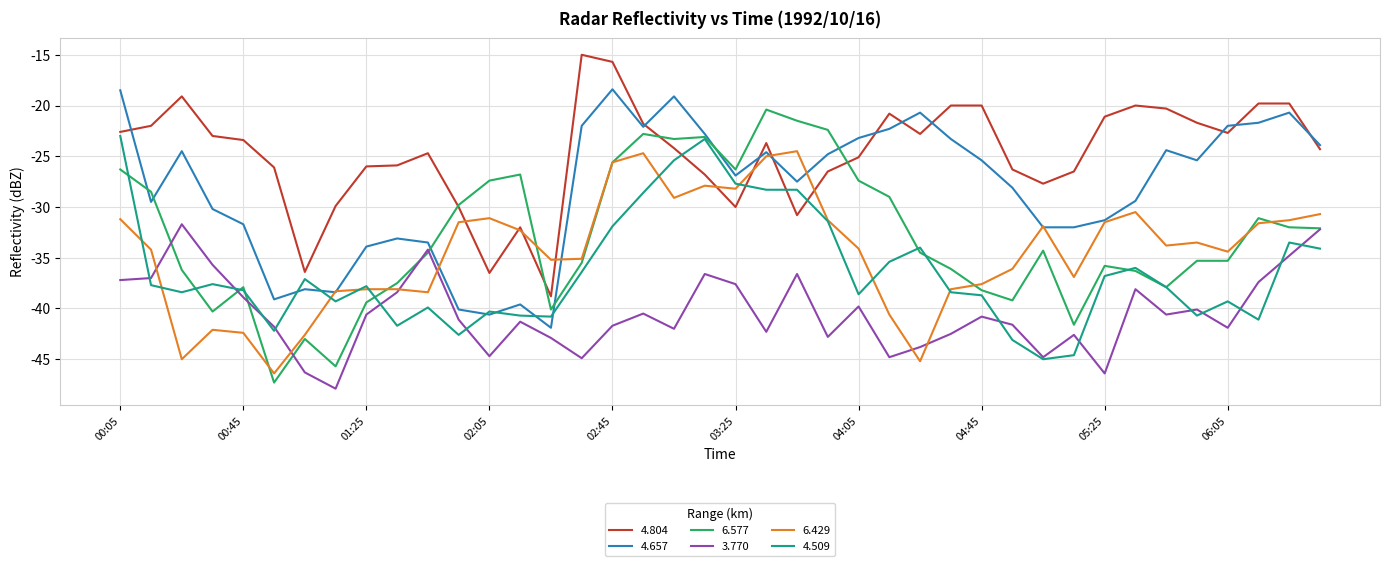

What is the sum of all 4.804 values?

-989.8